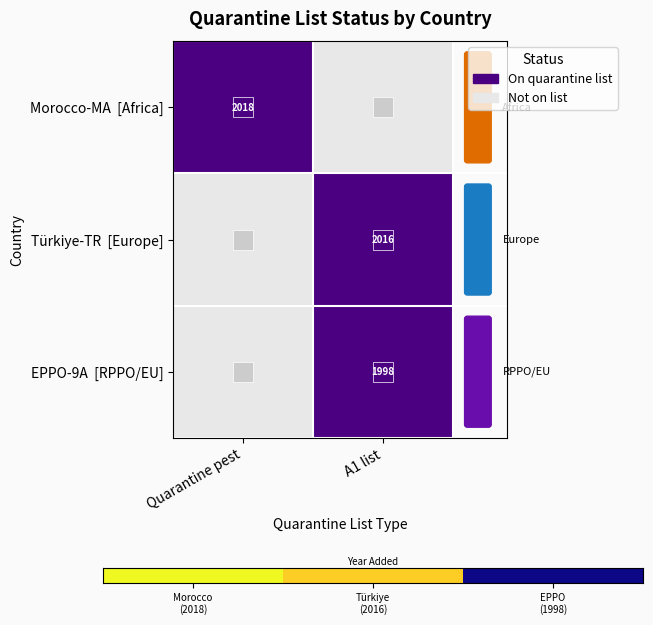

Reading right to left, transcribe all the data shown in this chart.

1998	2016	2018